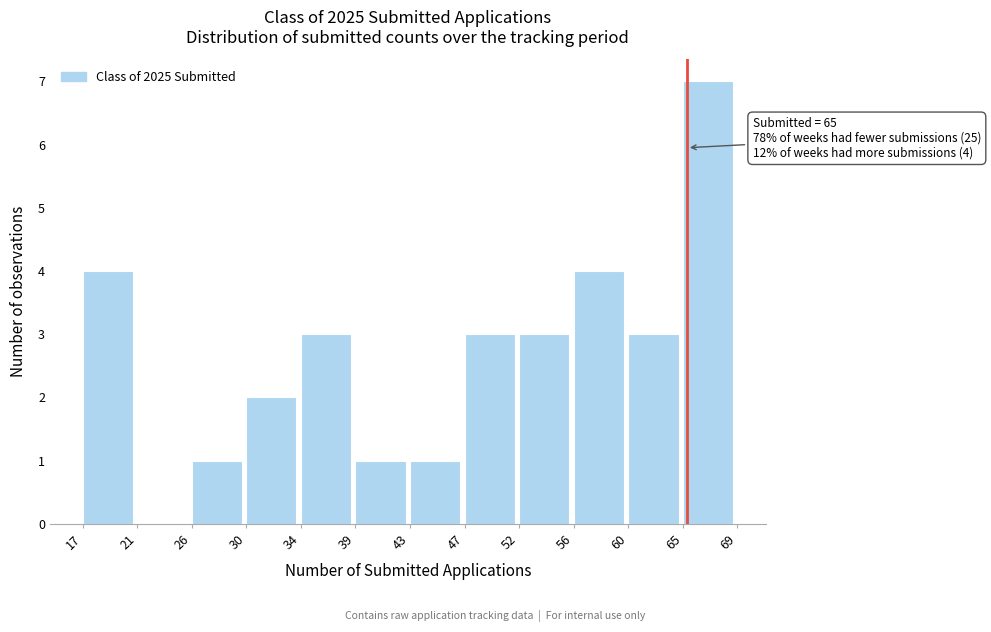

Over which range of the x-axis is the bar tallest?

65 to 69